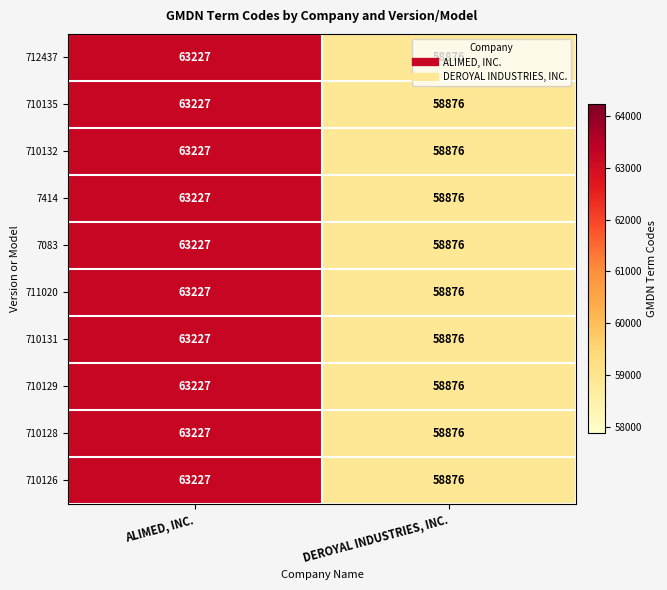

Count the number of categories in the chart.

2